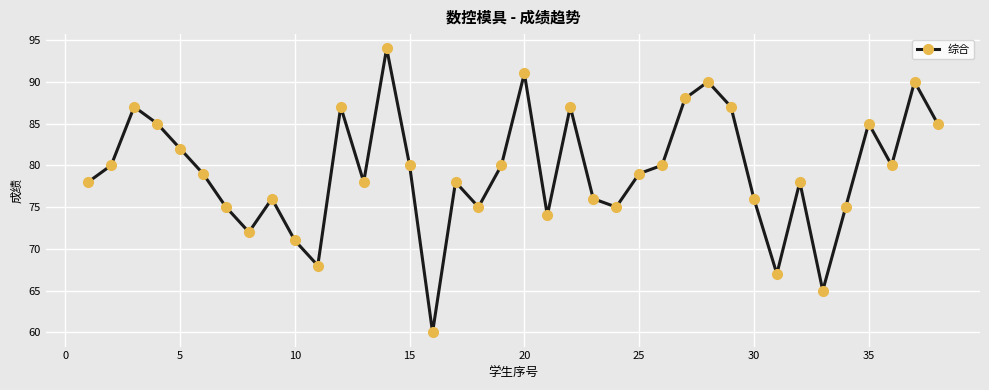

What is the sum of all values?

3013